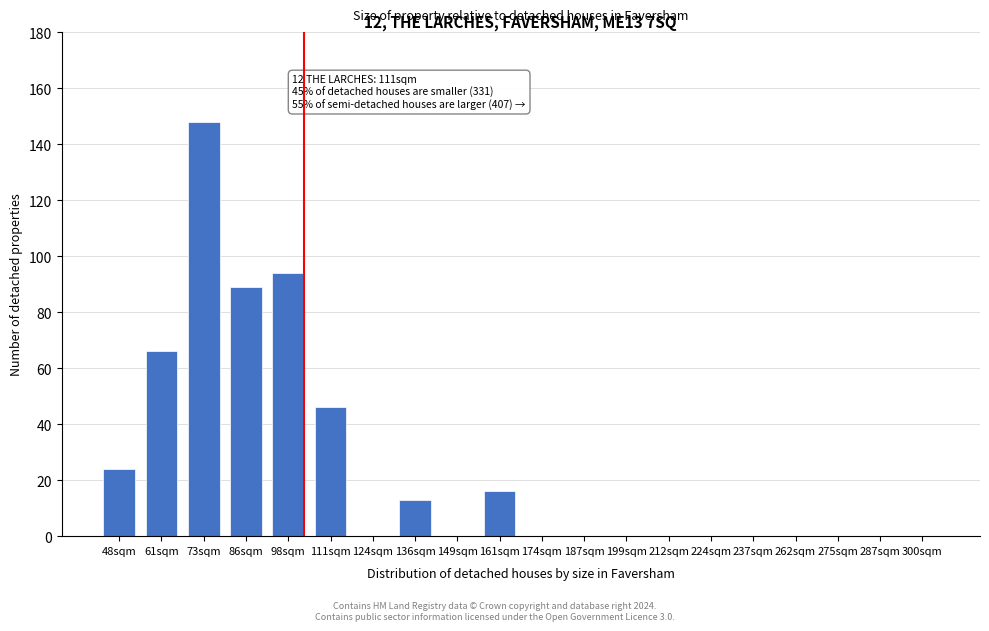

Reading left to right, list all the values displayed in this chart.

48sqm=24	61sqm=66	73sqm=148	86sqm=89	98sqm=94	111sqm=46	124sqm=0	136sqm=13	149sqm=0	161sqm=16	174sqm=0	187sqm=0	199sqm=0	212sqm=0	224sqm=0	237sqm=0	262sqm=0	275sqm=0	287sqm=0	300sqm=0